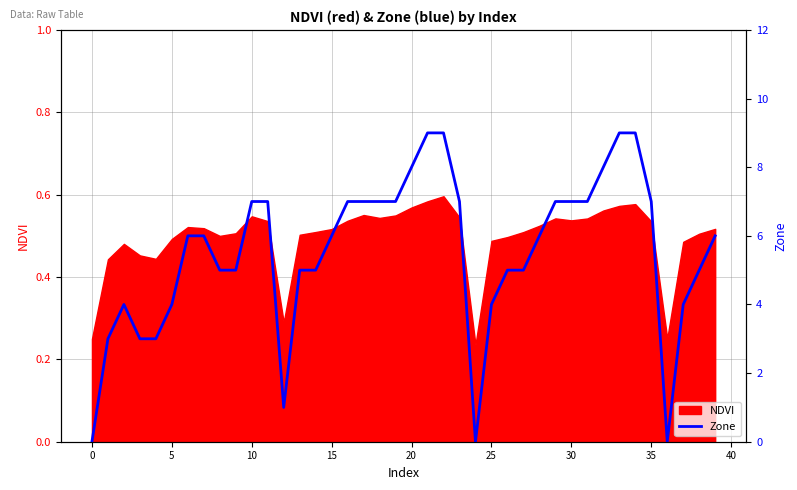

What is the difference between the maximum and minimum values?

9